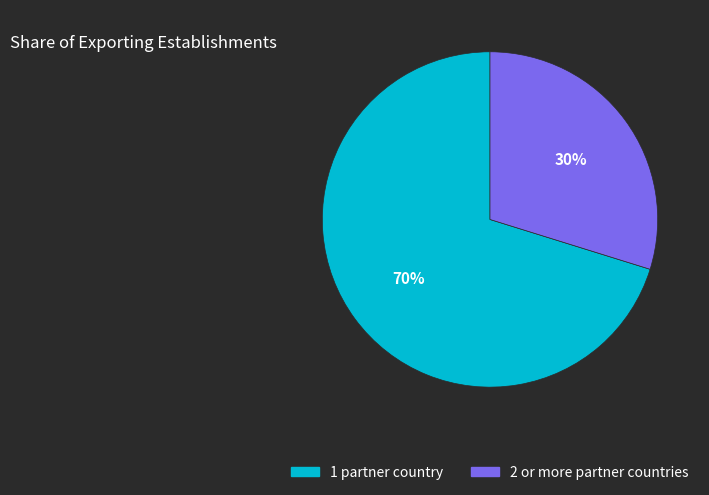

Between 1 partner country and 2 or more partner countries, which is larger?

1 partner country